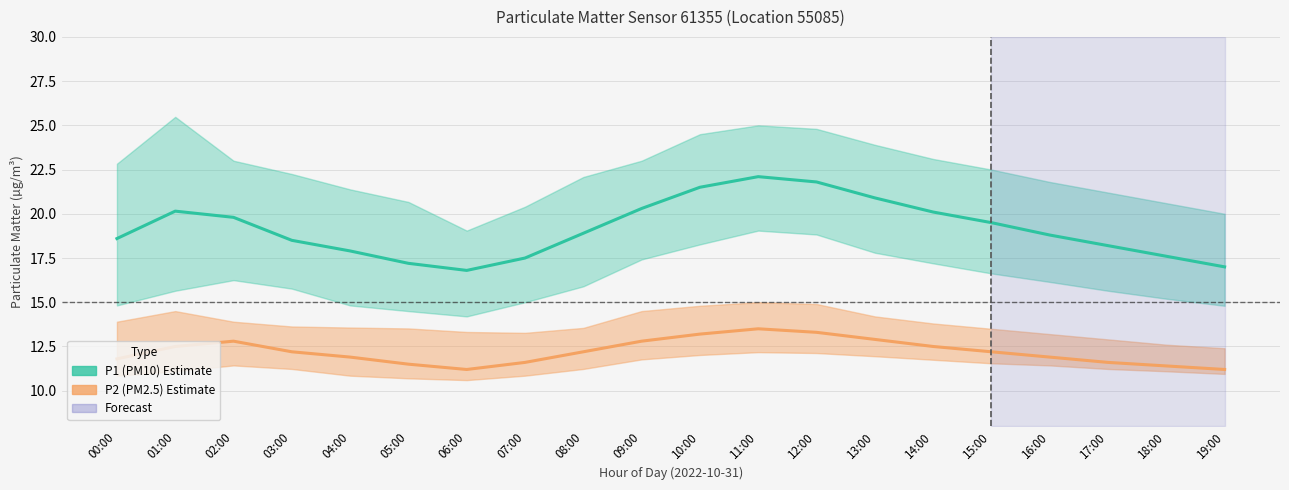

How many lines are shown in the chart?

2